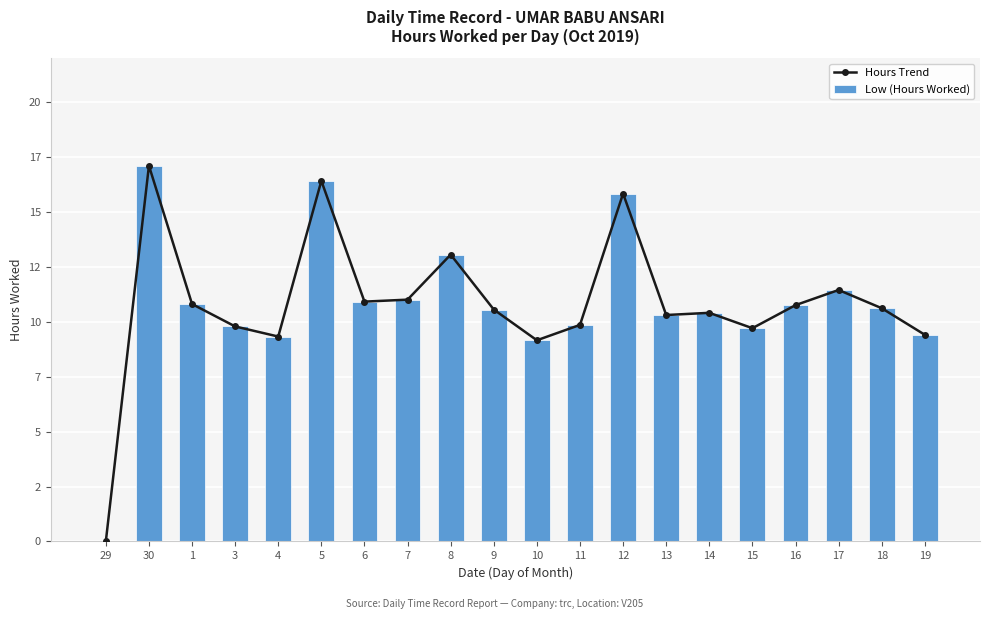

Reading left to right, transcribe all the data shown in this chart.

Hours Trend: 0.0	17.1	10.8	9.8	9.3	16.4	10.9	11.0	13.1	10.6	9.2	9.9	15.8	10.3	10.4	9.7	10.8	11.4	10.6	9.4
Low (Hours Worked): 0.0	17.1	10.8	9.8	9.3	16.4	10.9	11.0	13.1	10.6	9.2	9.9	15.8	10.3	10.4	9.7	10.8	11.4	10.6	9.4